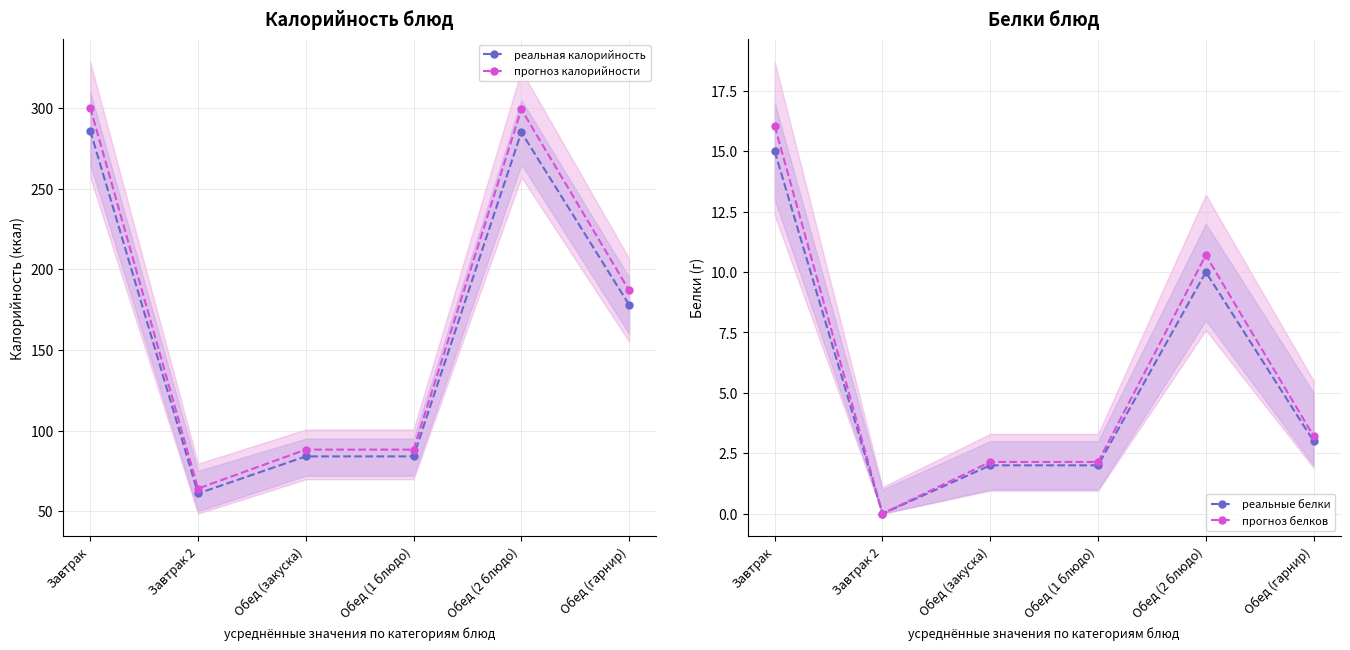

The реальная калорийность series shows 135.0 at Обед (1 блюдо). True or false?

False